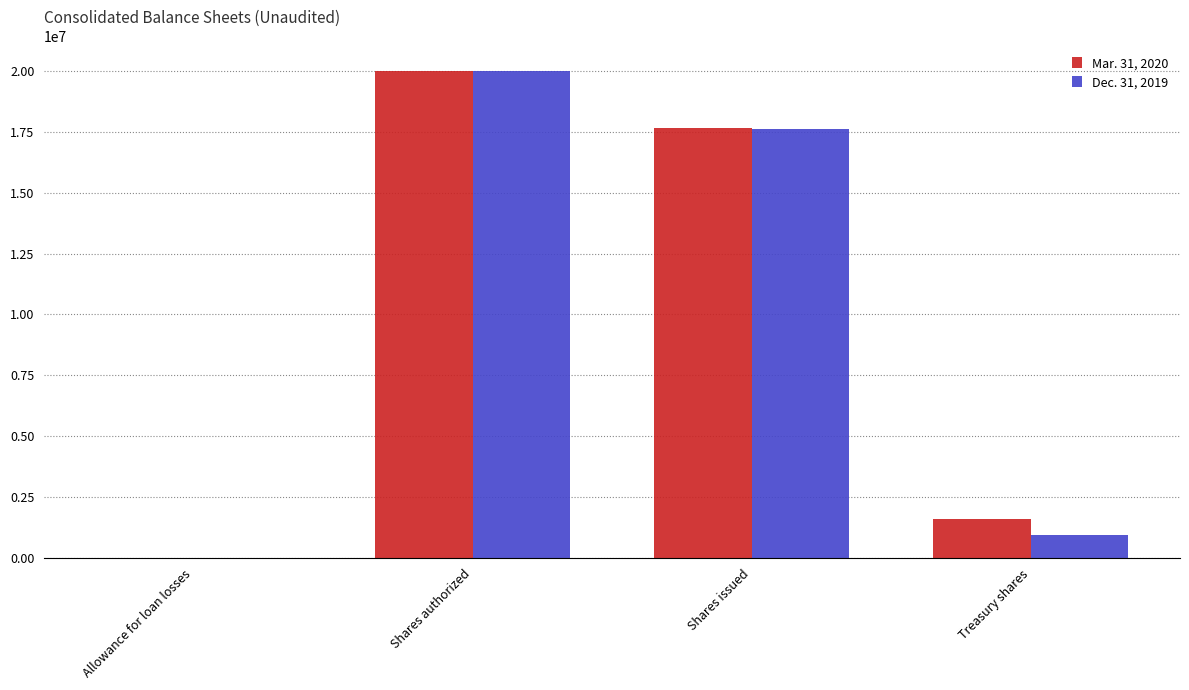

The value of Mar. 31, 2020 at Treasury shares is 1586675. True or false?

True